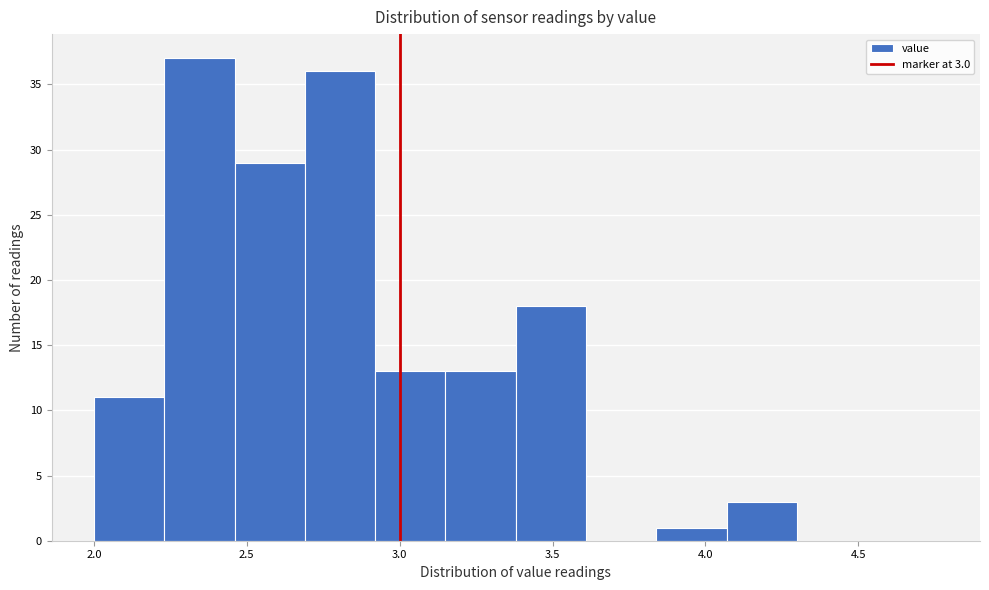

Over which range of the x-axis is the bar tallest?

2.23 to 2.46